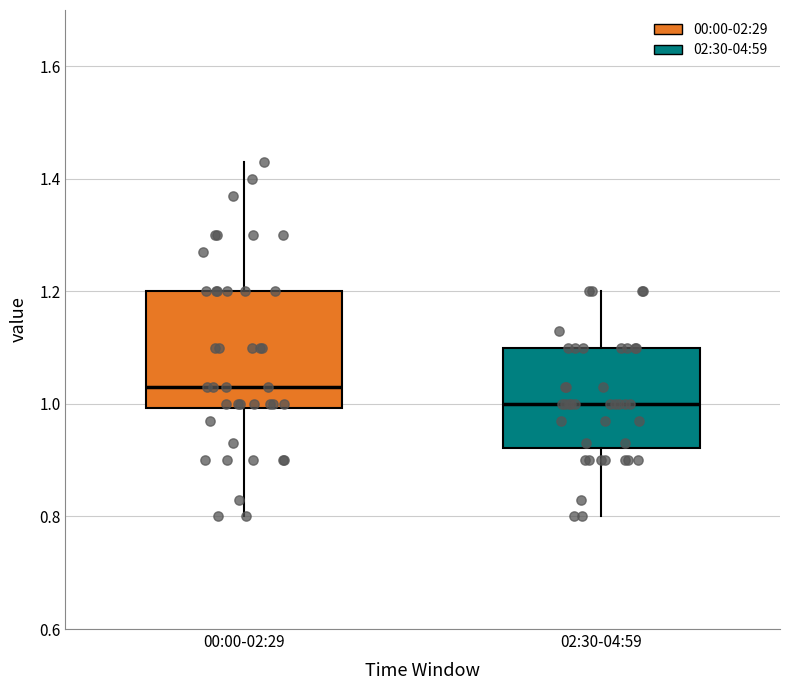

Reading left to right, read every box against the y-axis: the position of its median line, the range the box covers, and the ends of its whiskers. The values are not printed on the chart, so give them approximately, as read against the axis.

00:00-02:29: median 1.04, box 1.00 to 1.20, whiskers 0.80 to 1.44
02:30-04:59: median 1.00, box 0.92 to 1.10, whiskers 0.80 to 1.20